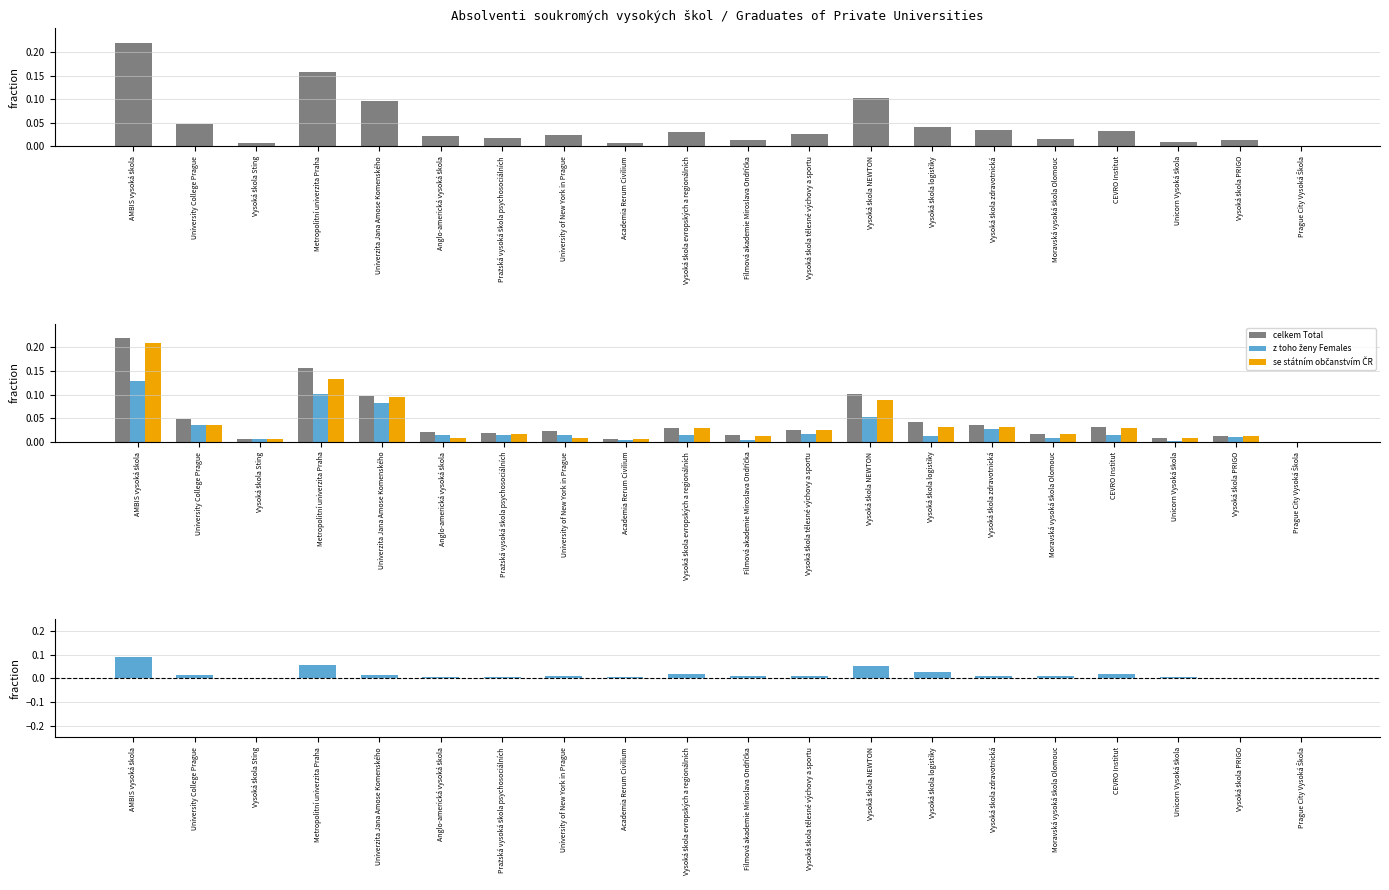

Does the chart contain stacked bars?

No